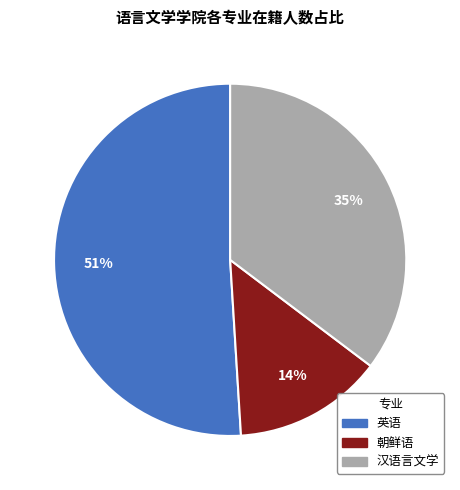

Which category has the biggest portion of the pie?

英语